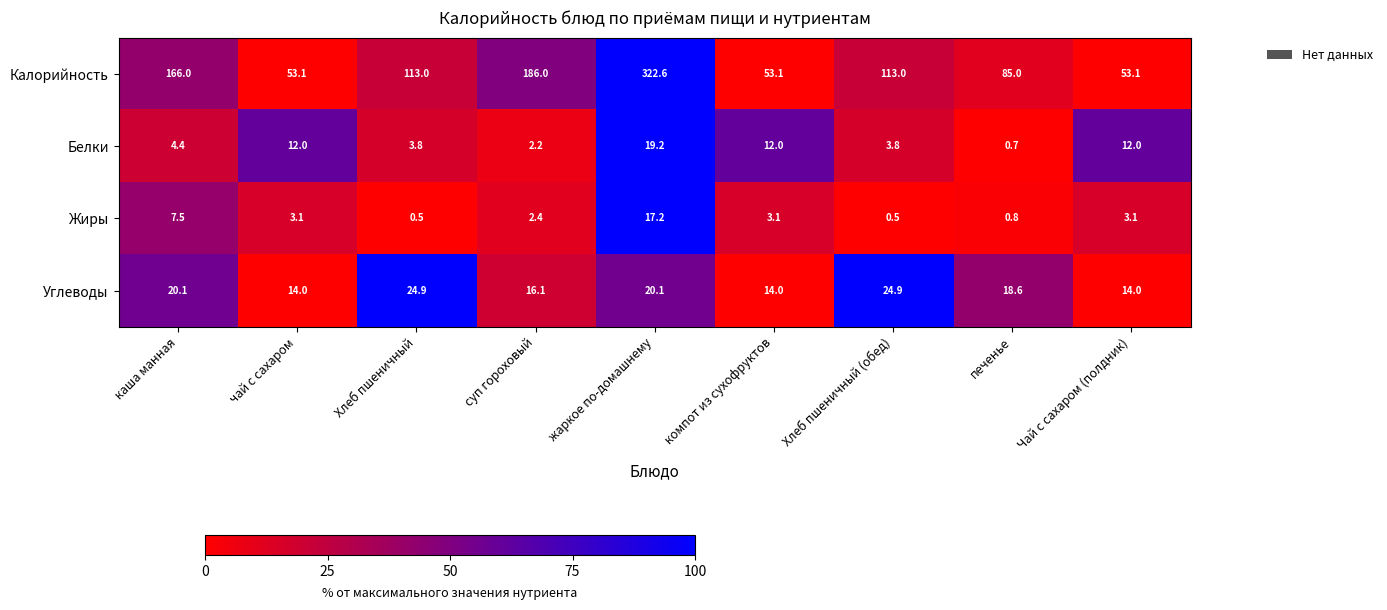

Where is Жиры nearest to the value 8?

каша манная